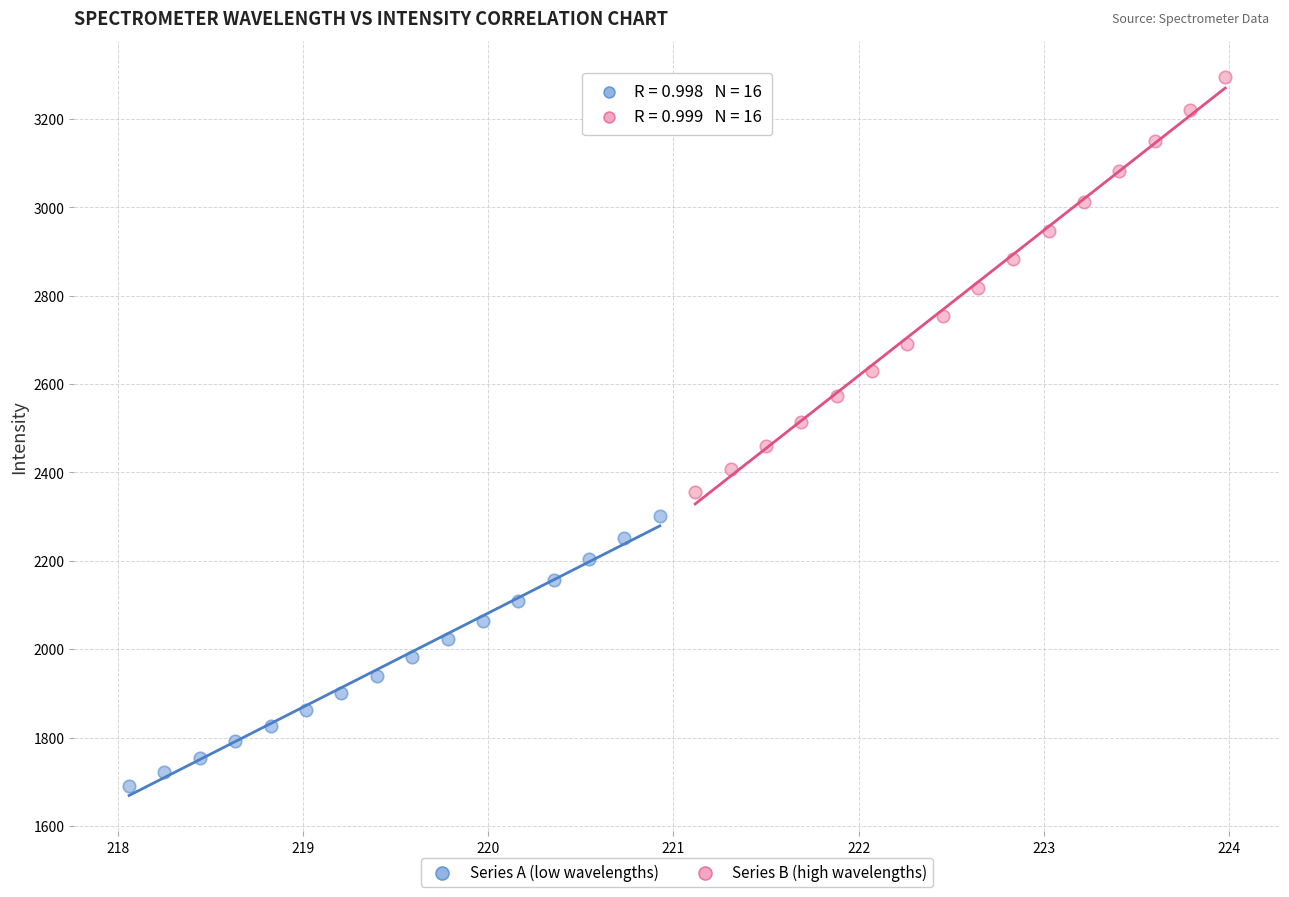

Which series contains the lowest Y value?

Series A (low wavelengths)